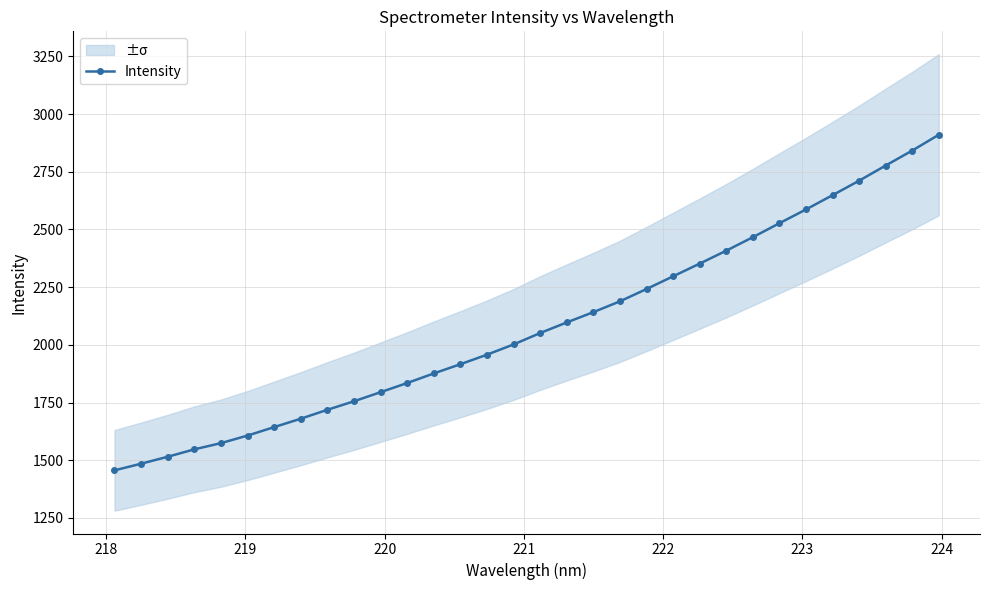

How many values are below 2051?

16